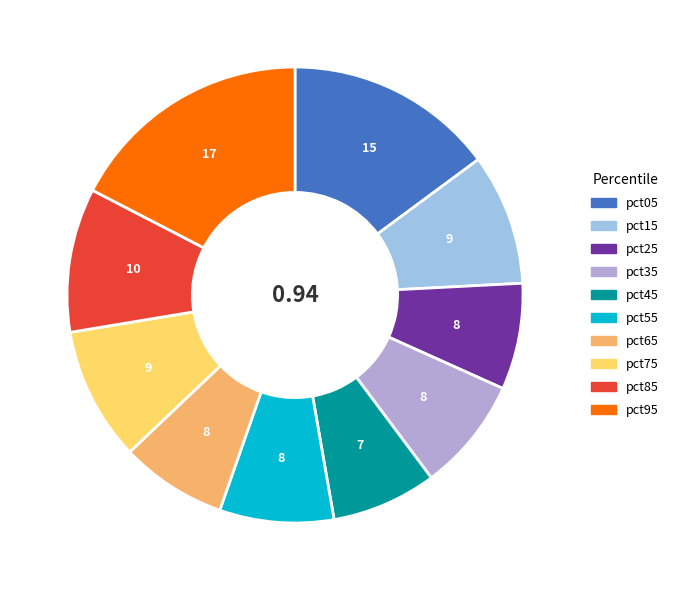

Is it true that pct85 is 10% of the pie?

True